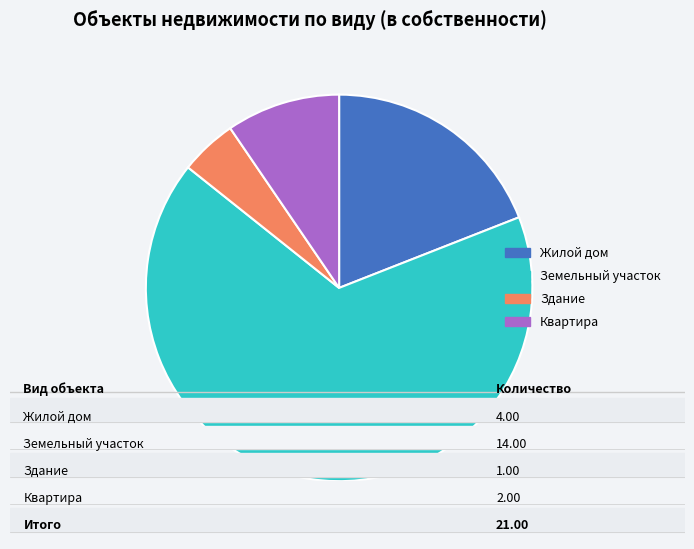

Which has a higher value, Здание or Жилой дом?

Жилой дом